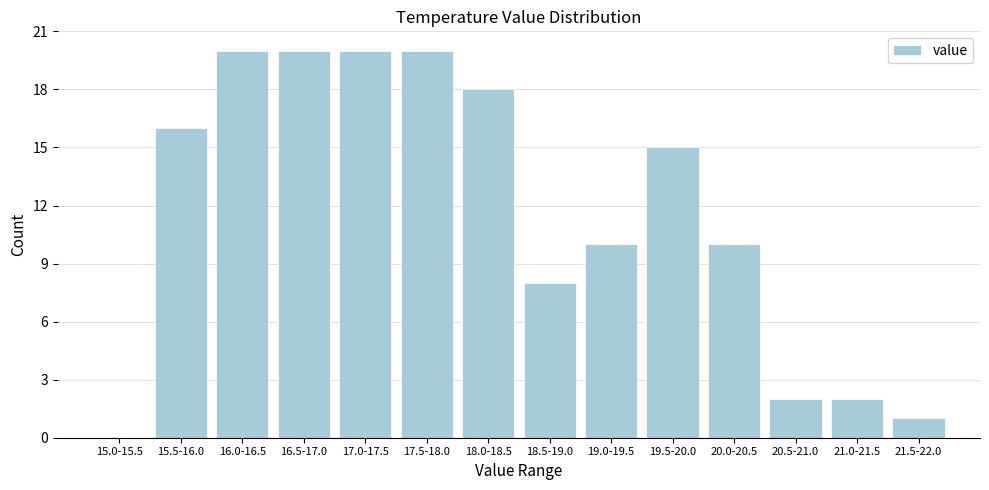

Reading right to left, what are all the values shown in this chart?

21.5-22.0=1	21.0-21.5=2	20.5-21.0=2	20.0-20.5=10	19.5-20.0=15	19.0-19.5=10	18.5-19.0=8	18.0-18.5=18	17.5-18.0=20	17.0-17.5=20	16.5-17.0=20	16.0-16.5=20	15.5-16.0=16	15.0-15.5=0